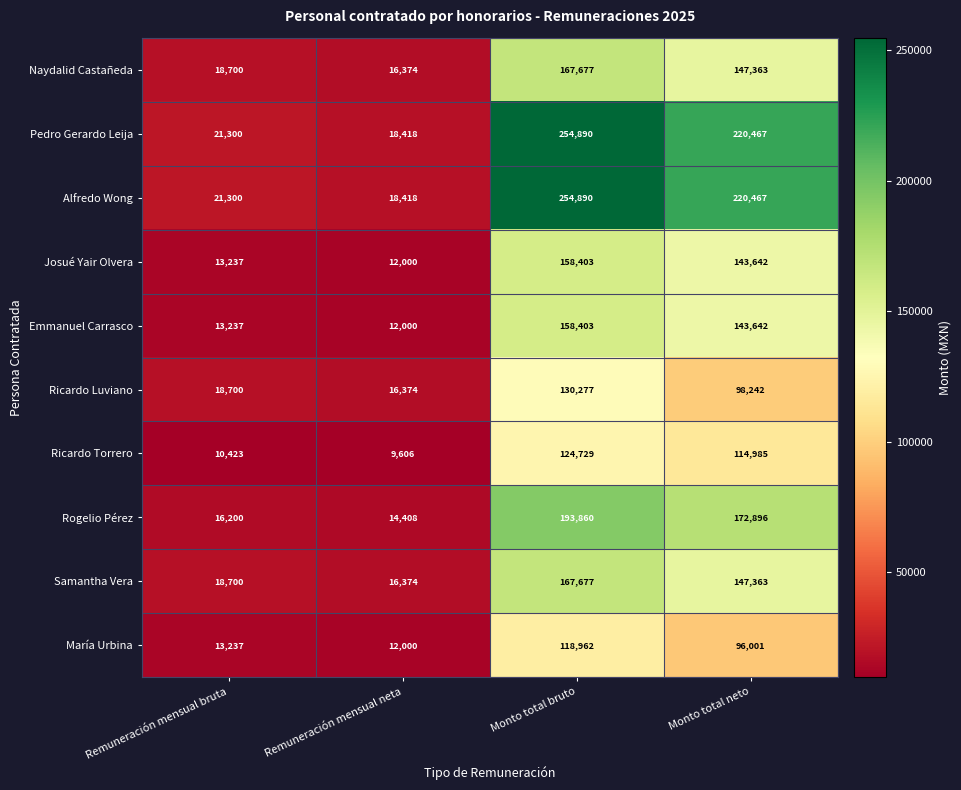

The Josué Yair Olvera series shows 12000 at Remuneración mensual neta. True or false?

True